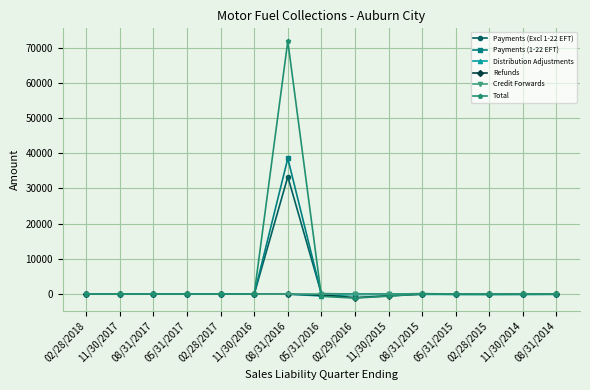

What is the sum of all Distribution Adjustments values?

-1183.7